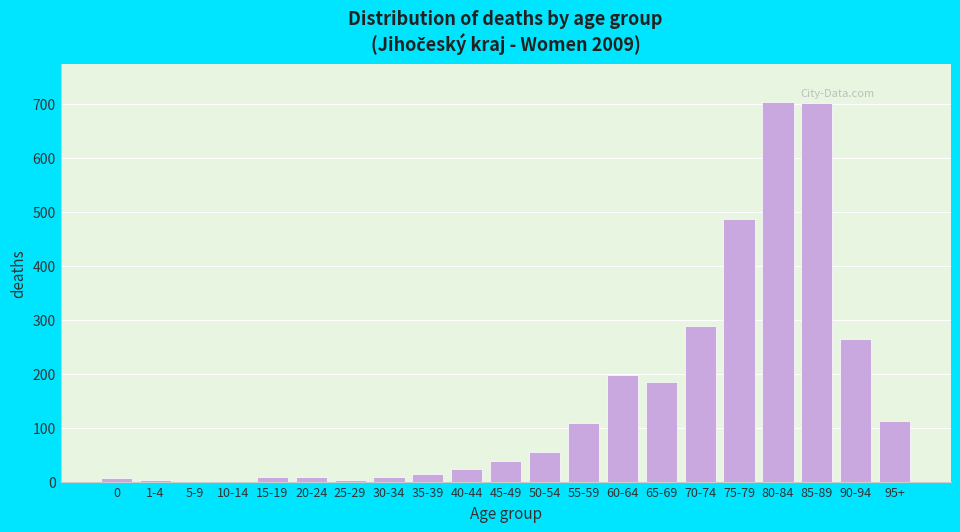

At which label is the value closest to 352?

70-74